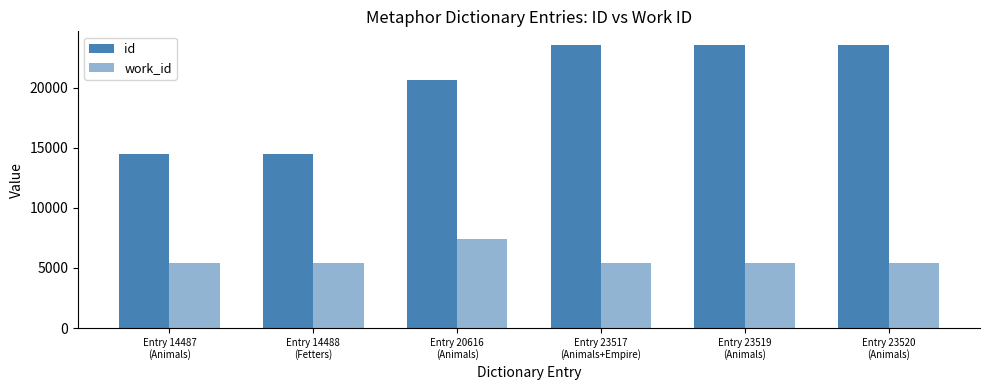

How many bars are there in total?

12